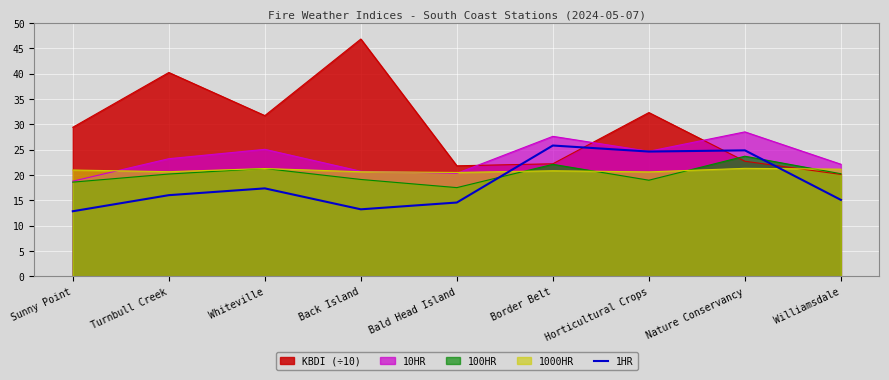

Rank the series by their maximum value, from lowest to highest.

1000HR, 100HR, 1HR, 10HR, KBDI (÷10)